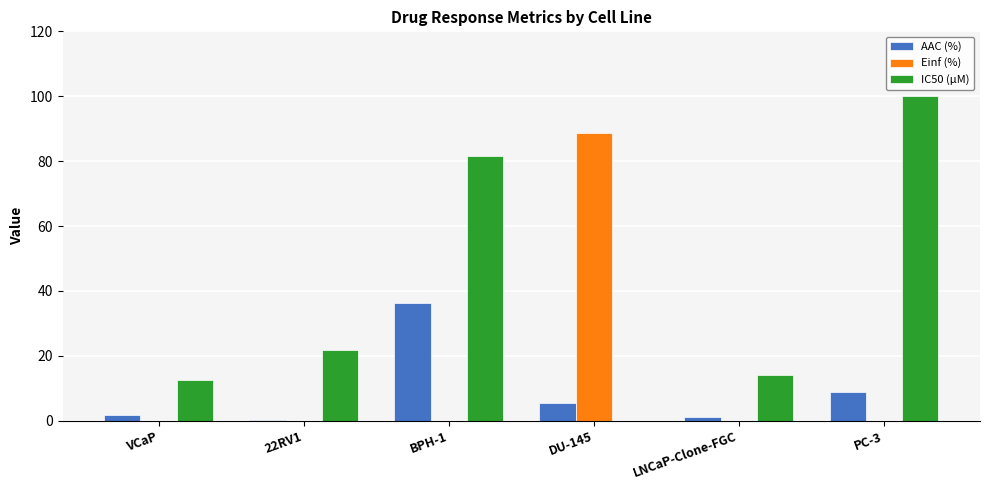

How many categories are shown in the chart?

6